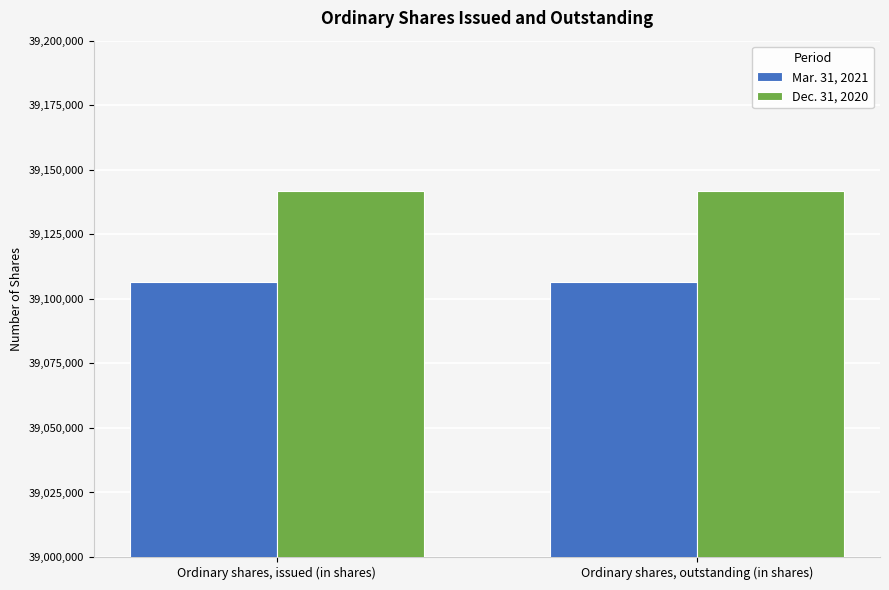

What is the minimum value for Mar. 31, 2021?

39106476